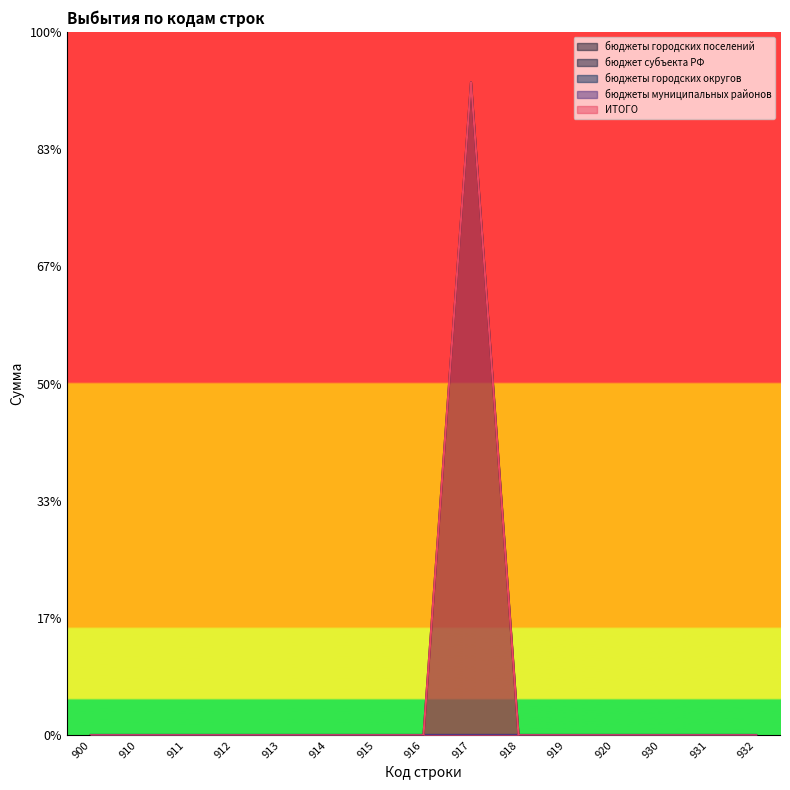

Which series has the largest range (max minus min)?

бюджеты городских поселений